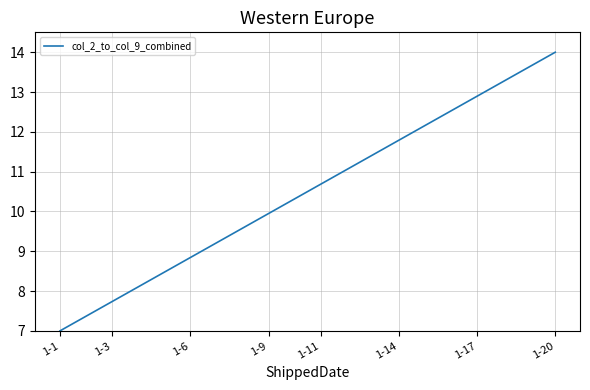

What is the maximum value shown in the chart?

14.0